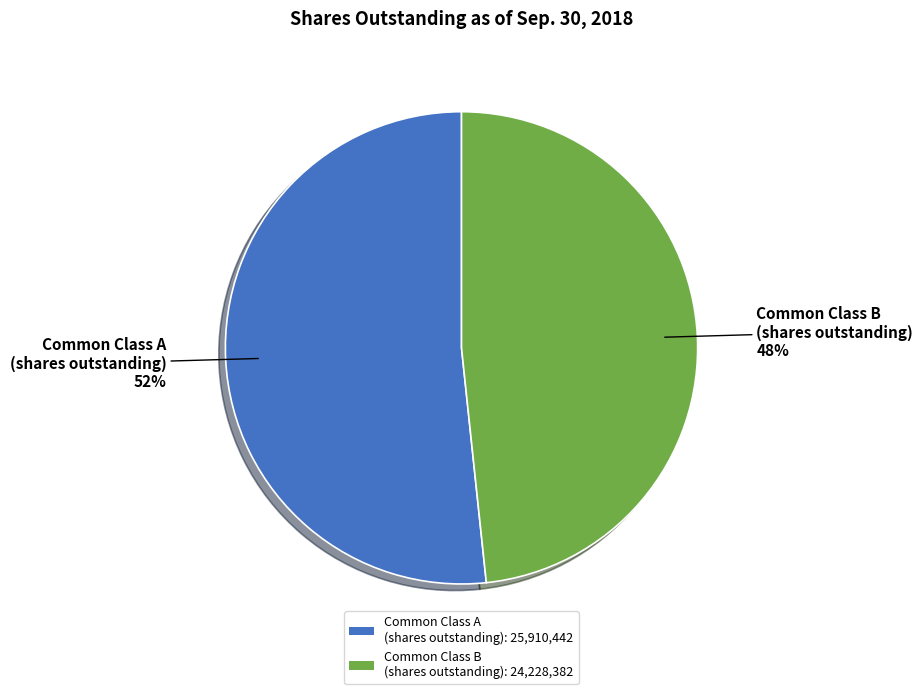

Is there a majority slice in this chart?

Yes